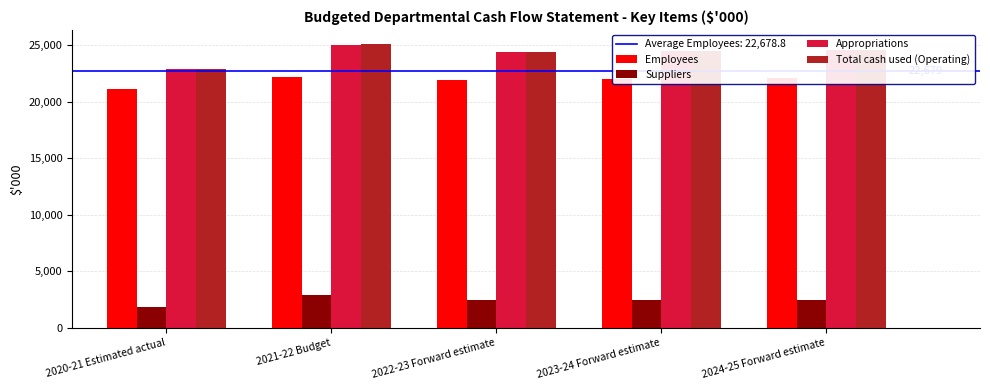

Is the value of Total cash used (Operating) at 2020-21 Estimated actual greater than the value of Appropriations at 2022-23 Forward estimate?

No